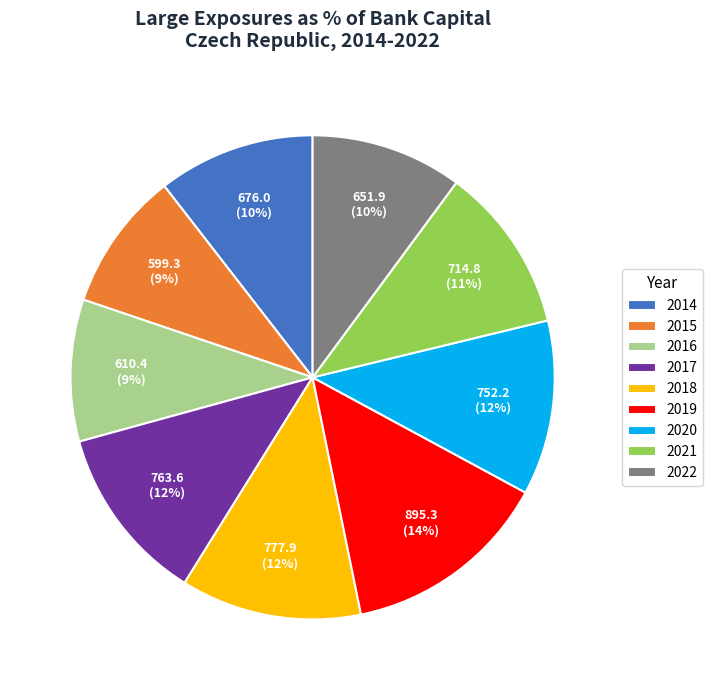

To the nearest percent, what is the difference between the largest and smallest slice percentages?

5%